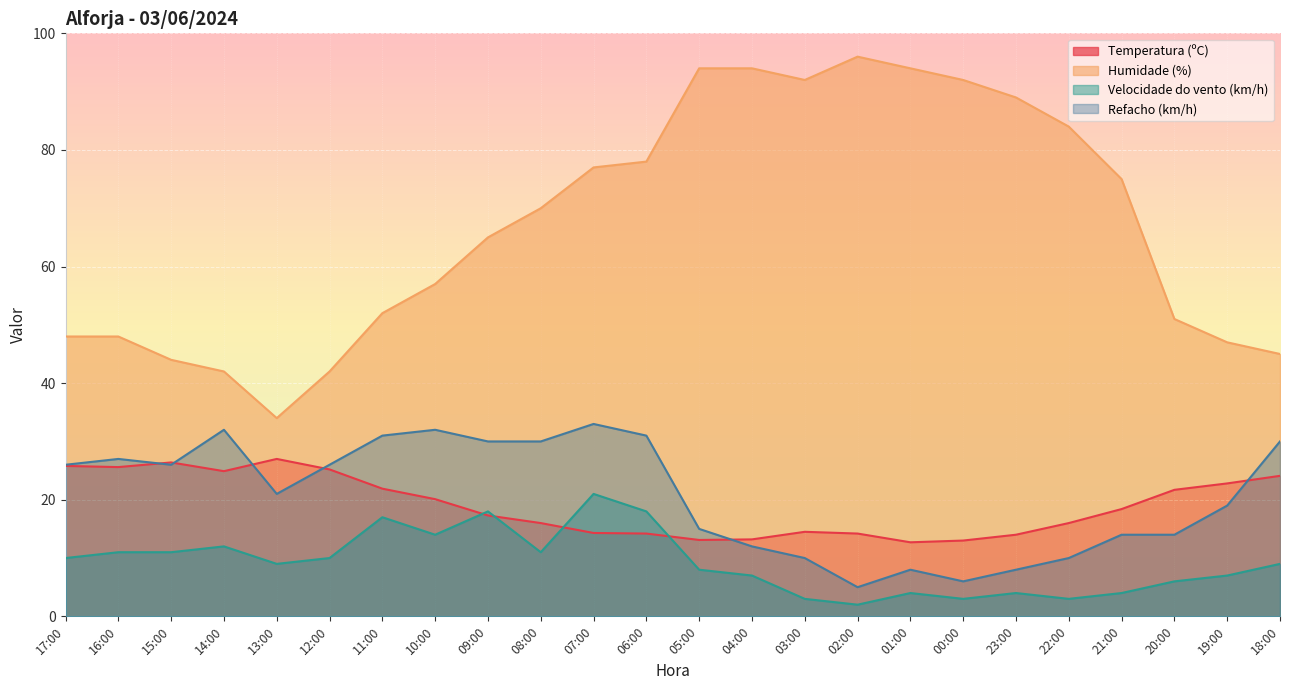

How many lines are shown in the chart?

4